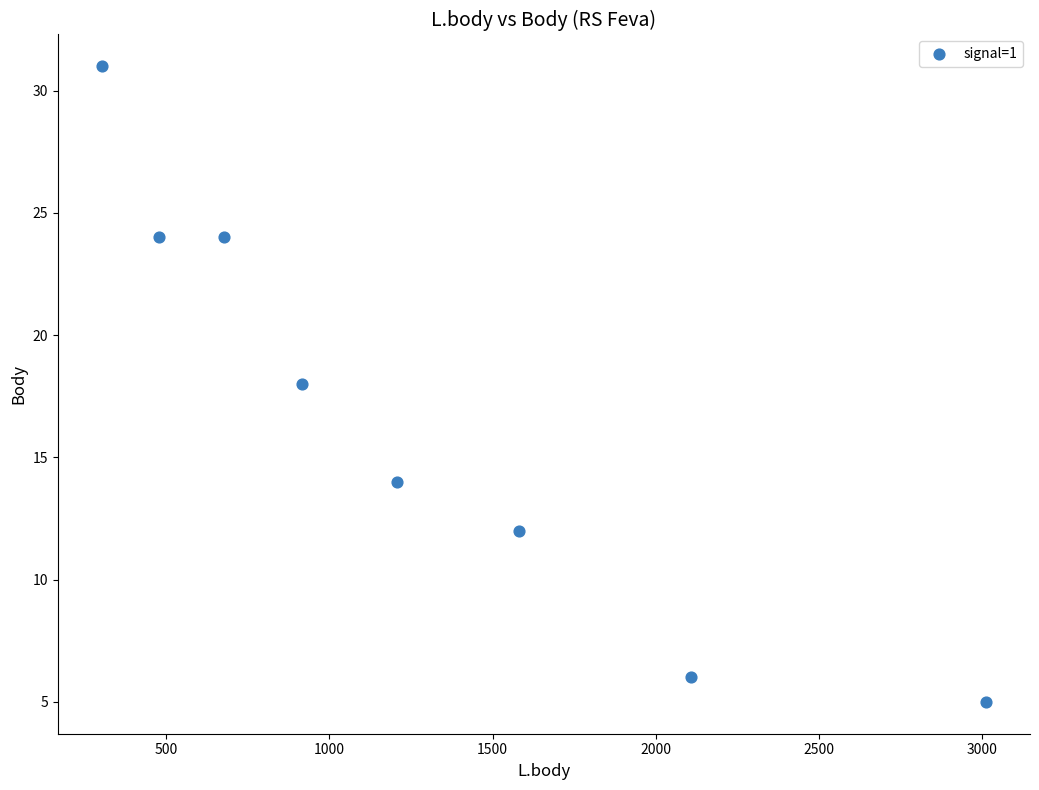

What is the range of X values (max minus min)?

2709